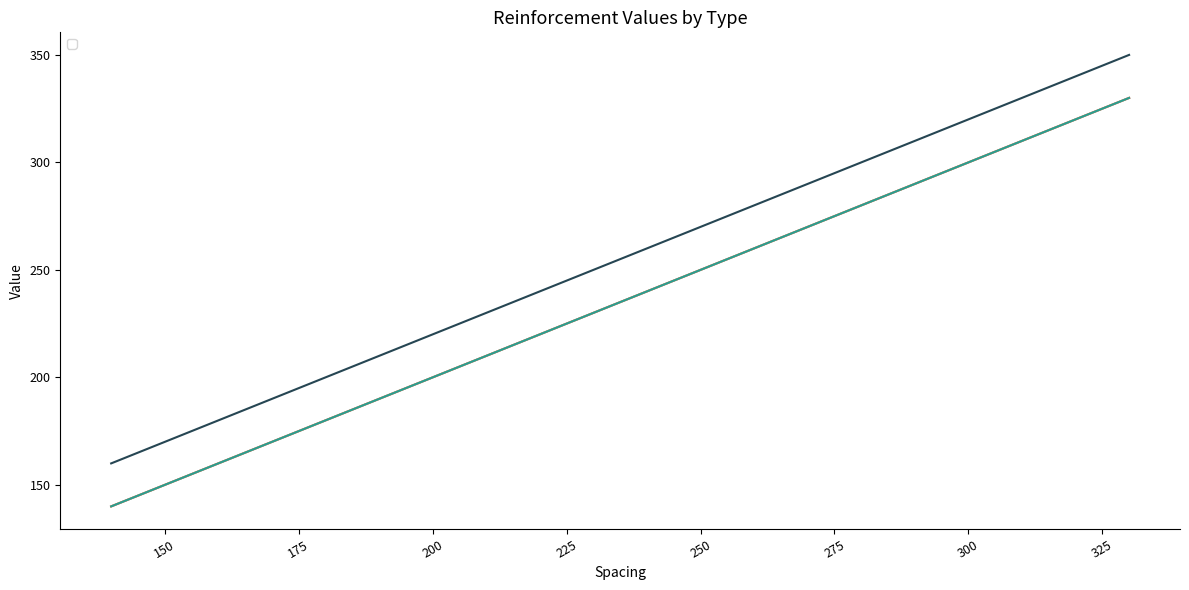

What are all the series names shown in the legend?

_d10, _d12, _d14, _d16